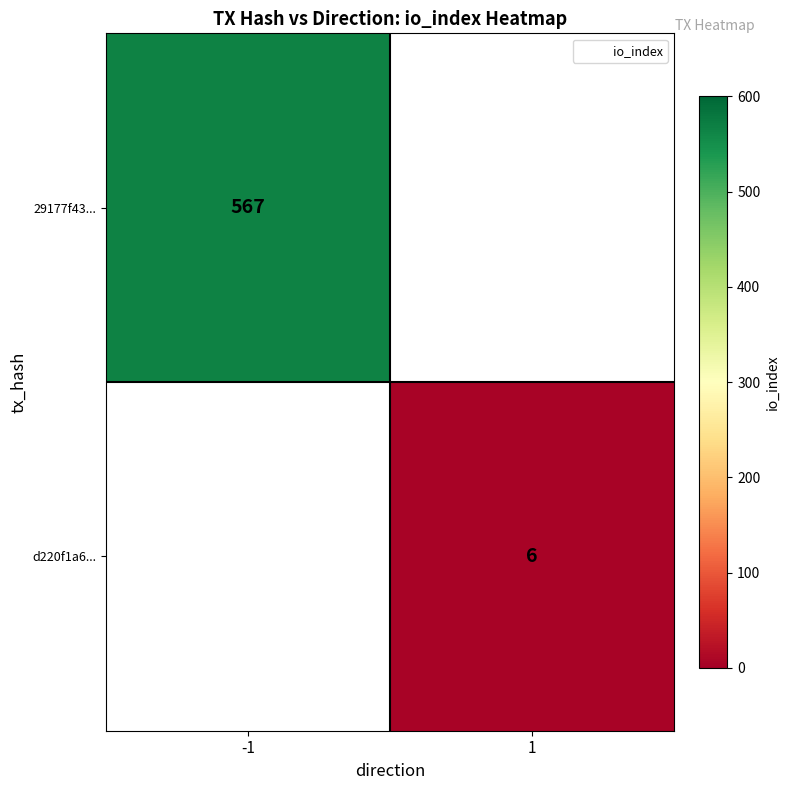

True or false: 29177f43... has a value of 567 at -1.

True